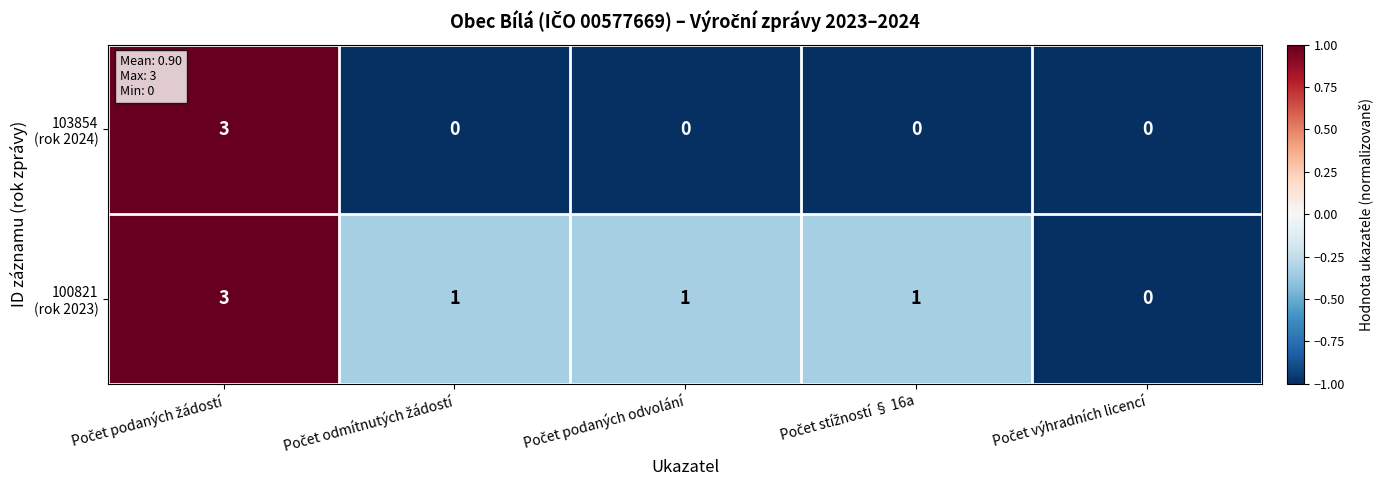

What is the greatest value displayed?

3